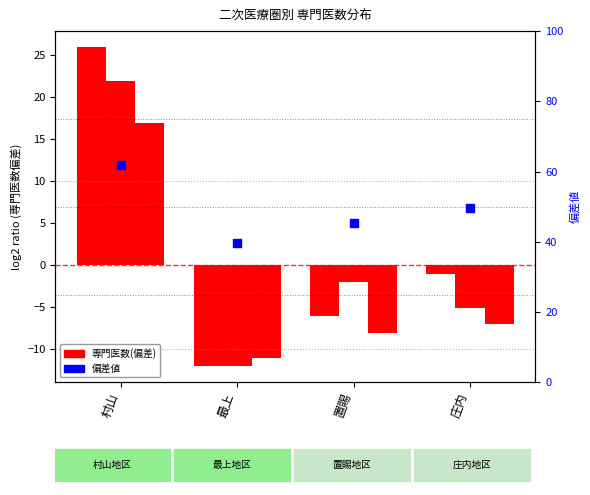

Which series contains the lowest Y value?

泌尿器科専門医数